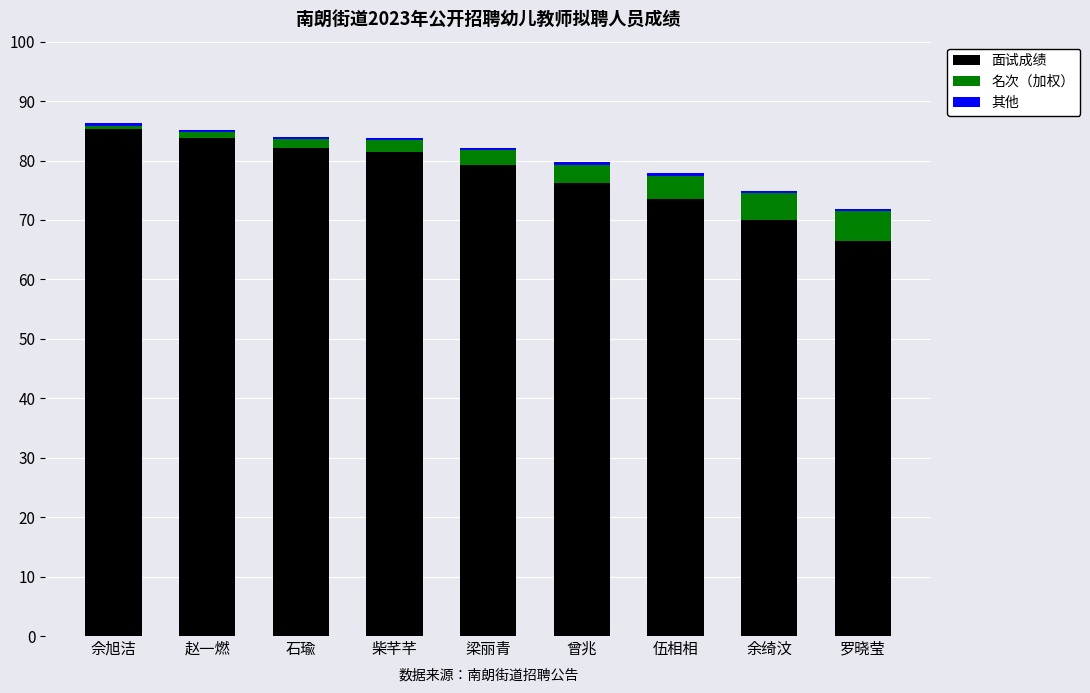

What is the sum of all 面试成绩 values?

698.1